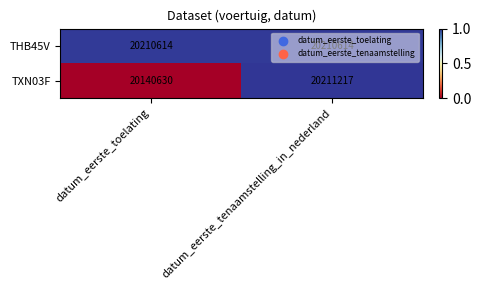

Between datum_eerste_toelating and datum_eerste_tenaamstelling_in_nederland, which series saw the biggest shift?

TXN03F